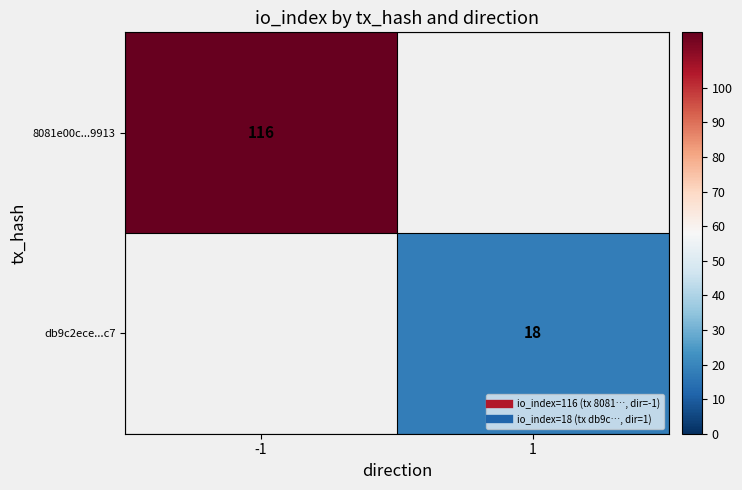

At 1, list the series in order from largest to smallest.

8081e00c...9913, db9c2ece...c7